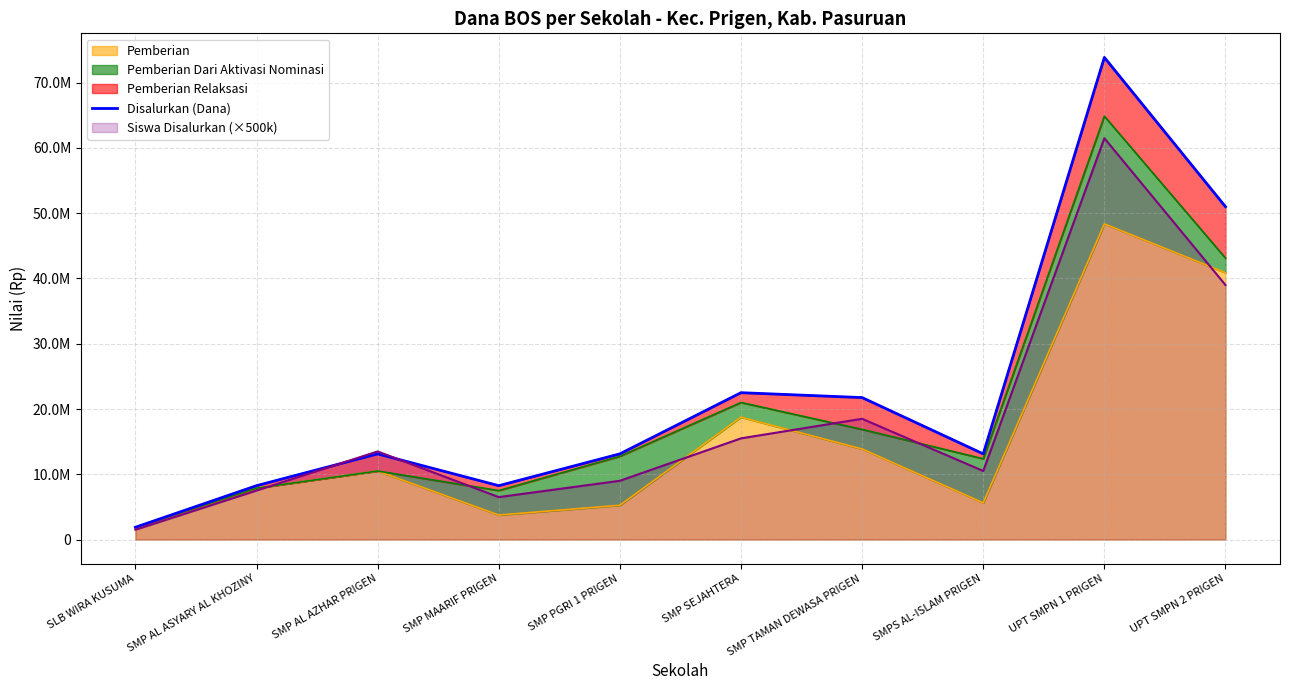

What is the change in value from SMP MAARIF PRIGEN to UPT SMPN 2 PRIGEN?

+42750000